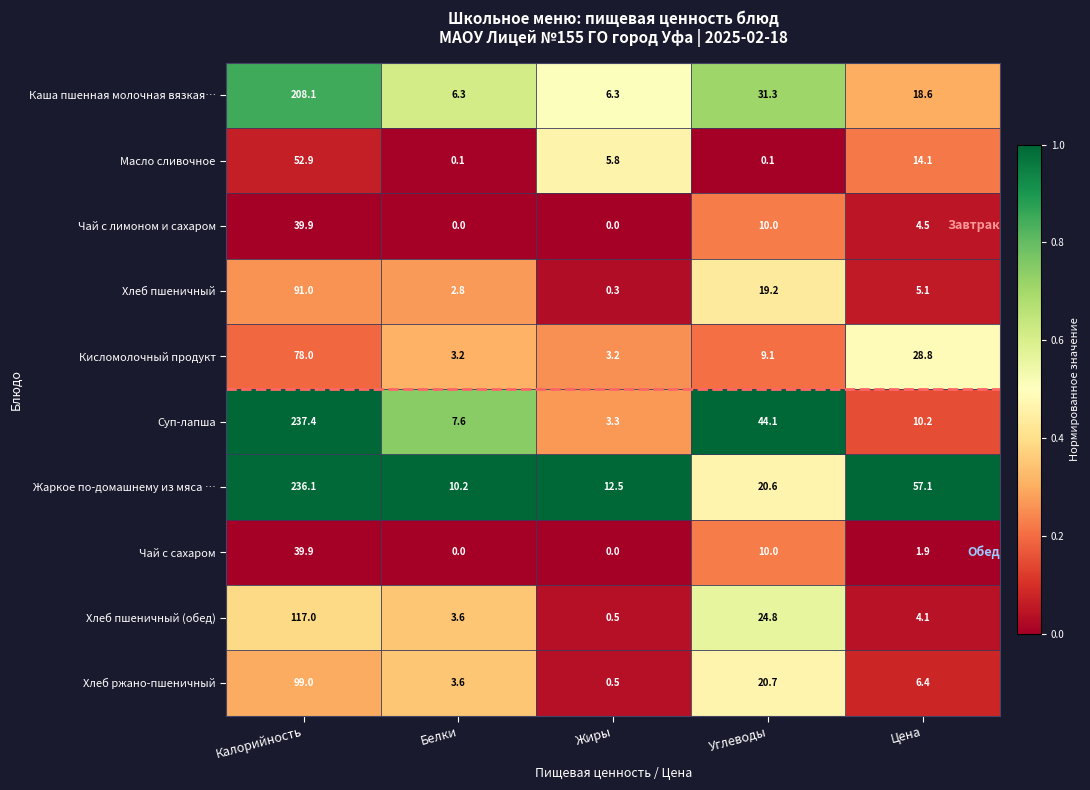

Which series changed the most between Калорийность and Углеводы?

Жаркое по-домашнему из мяса …